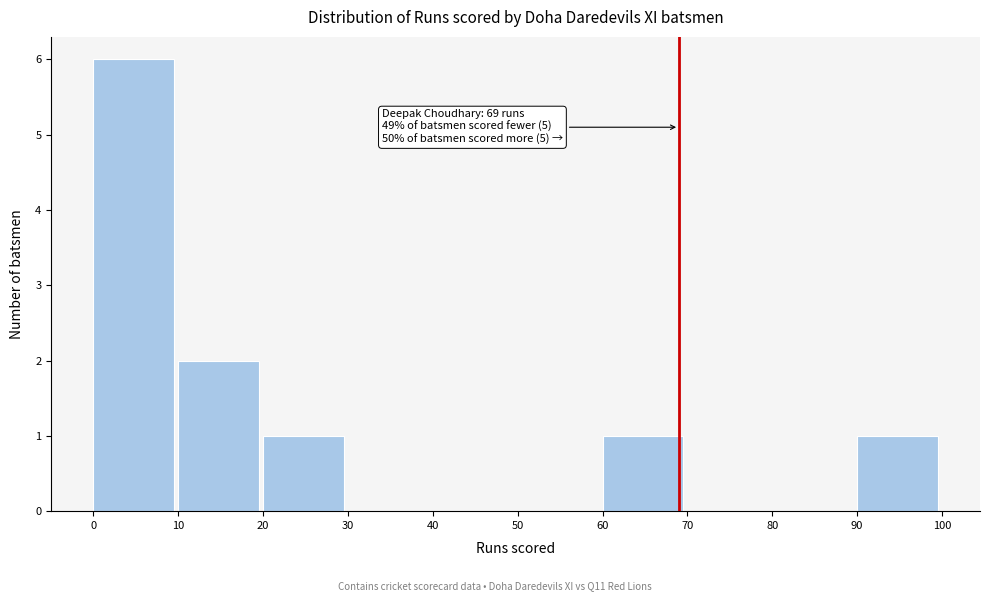

Over which range of the x-axis is the bar tallest?

0 to 10